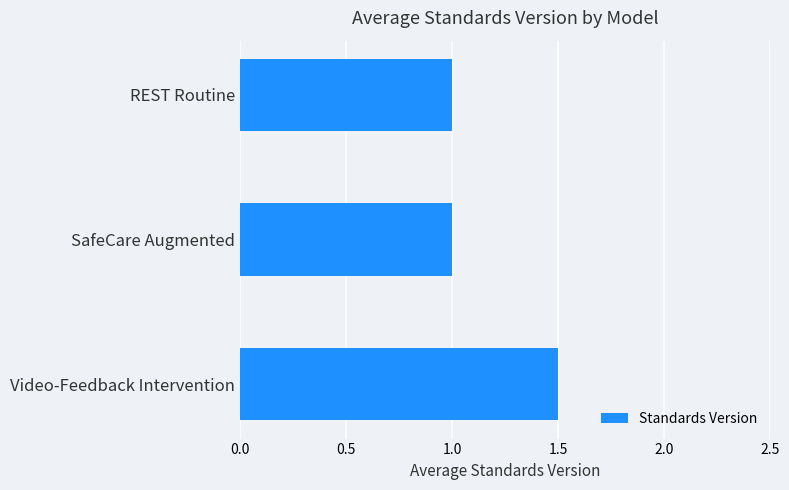

What is the change in value from REST Routine to Video-Feedback Intervention?

+0.5